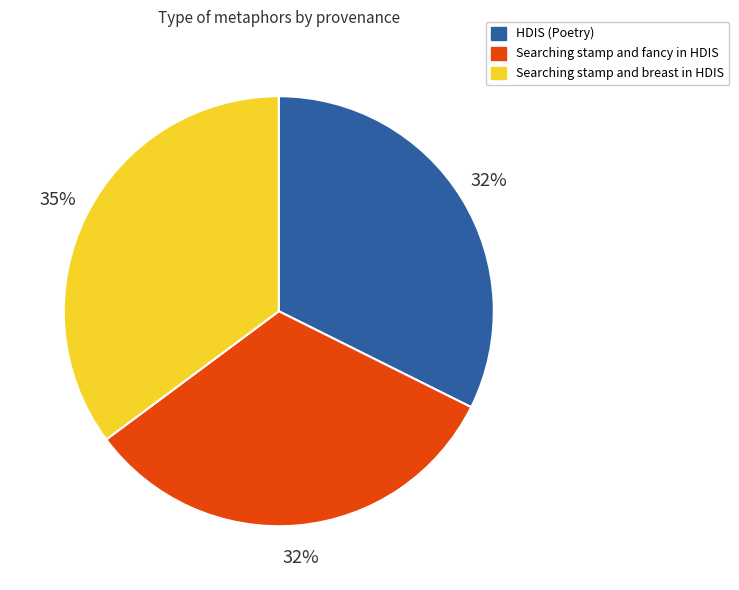

Do Searching stamp and breast in HDIS and Searching stamp and fancy in HDIS together represent more than half of the pie?

Yes